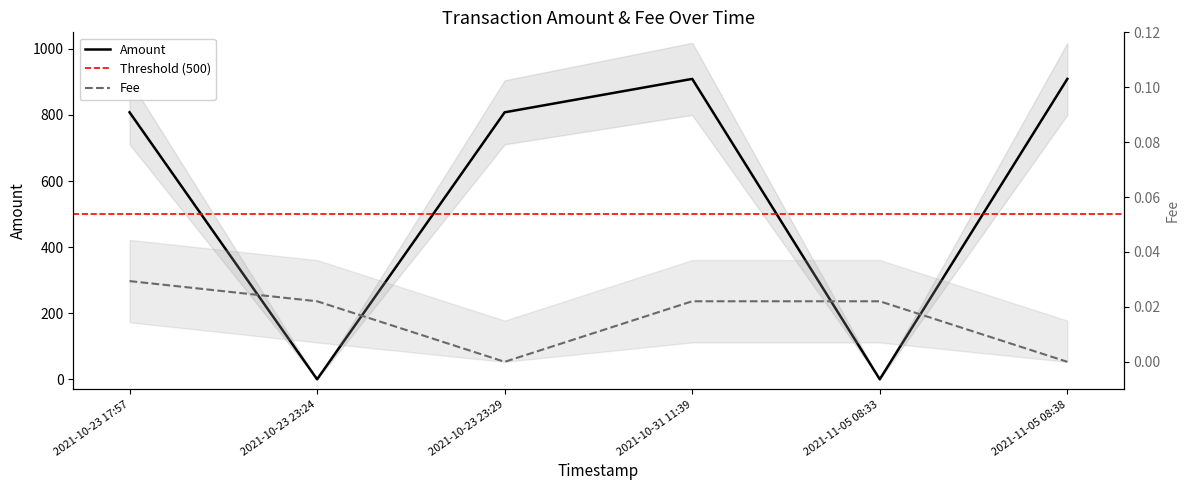

At how many categories does at least one series exceed 63?

4